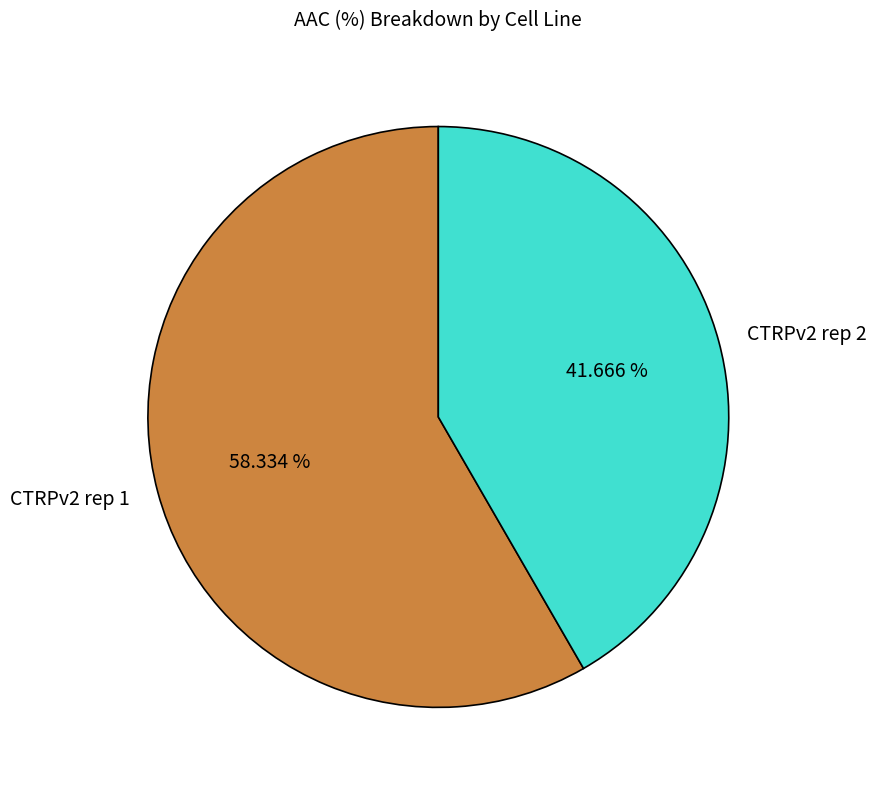

Is there a majority slice in this chart?

Yes